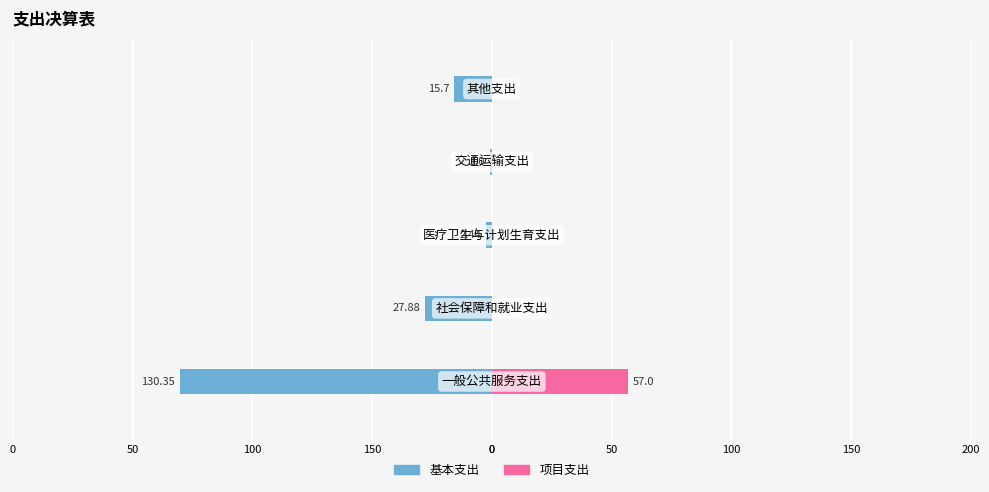

How many data points does each series have?

5